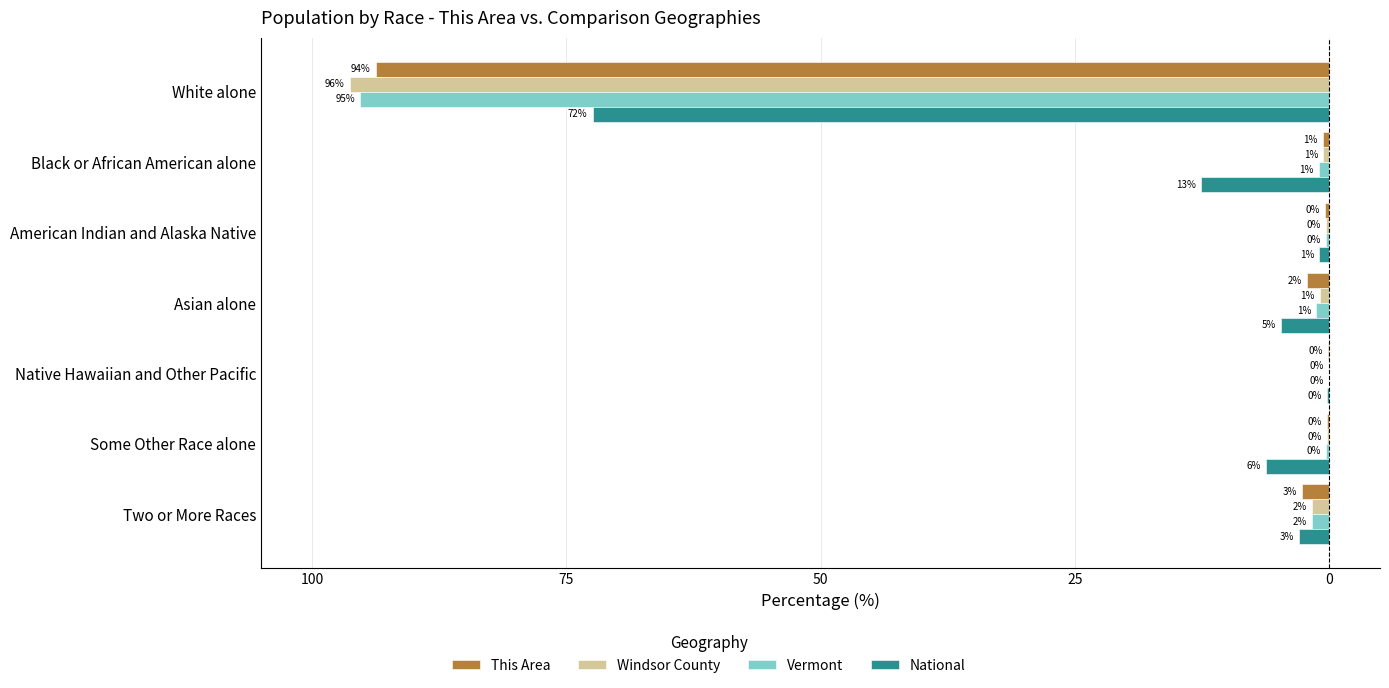

What are all the series names shown in the legend?

This Area, Windsor County, Vermont, National